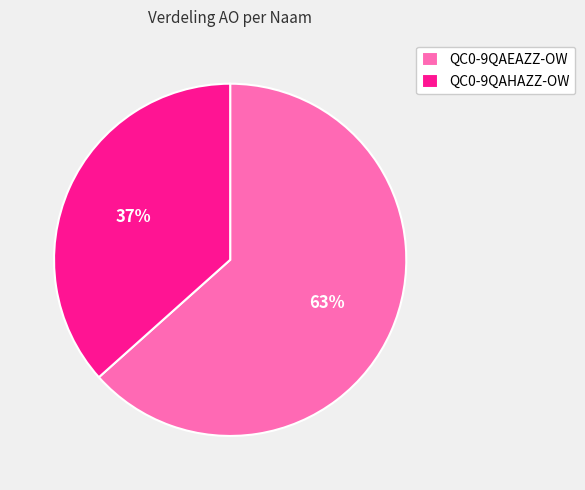

How many slices are in this pie chart?

2